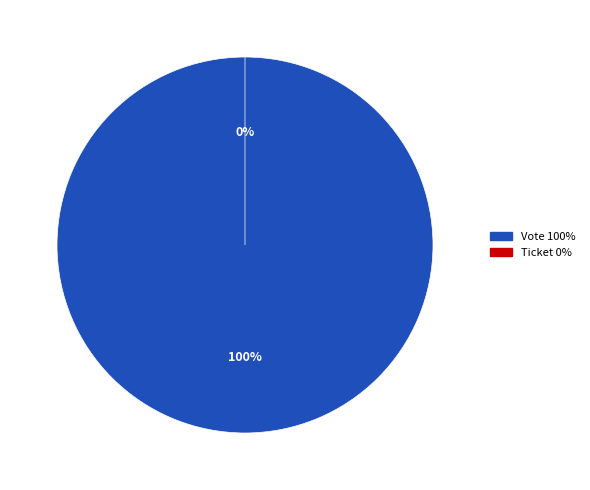

To the nearest percent, what is the difference between the Vote and Ticket slice percentages?

100%